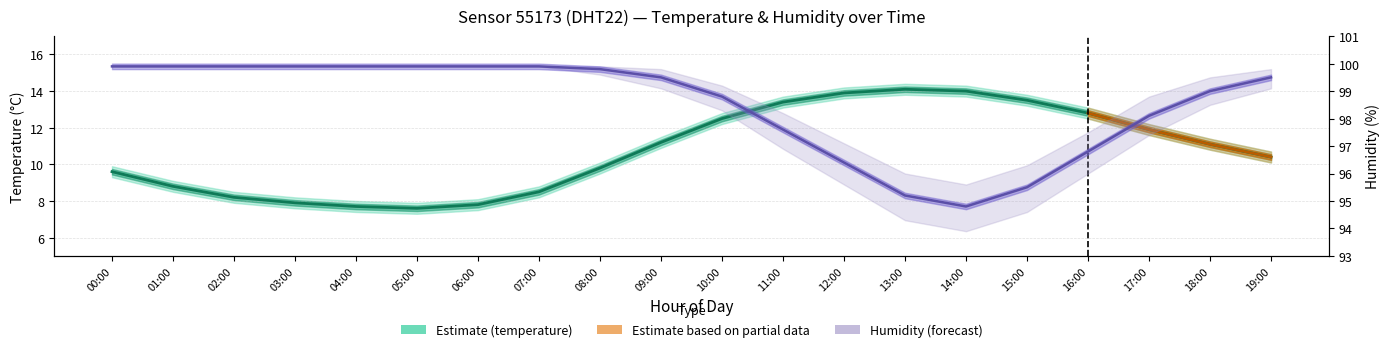

At which category does the chart reach its peak across all series?

00:00